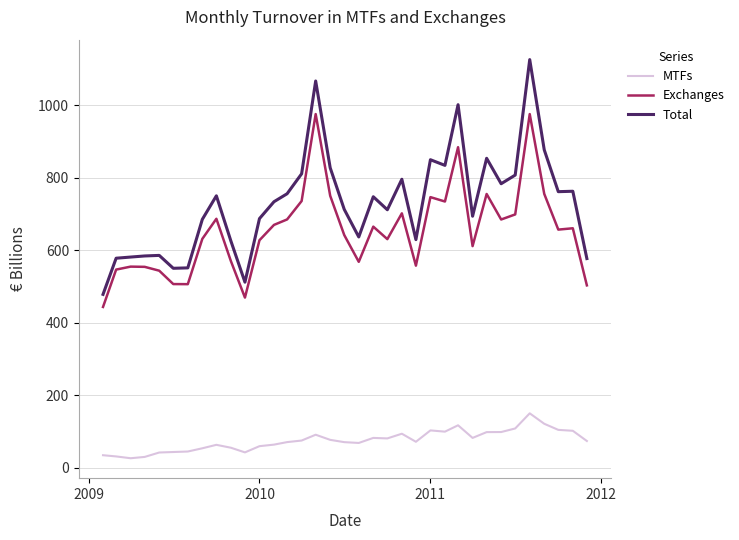

What is the maximum value shown in the chart?

1125.8